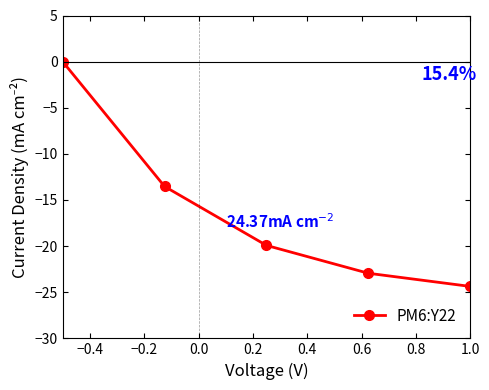

What is the smallest value displayed?

-24.4